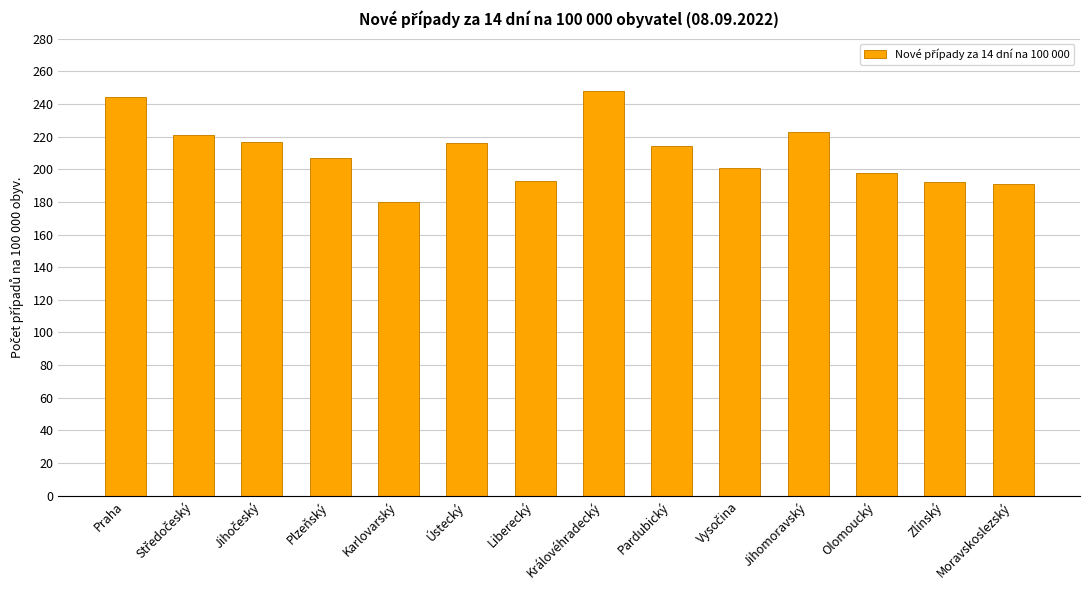

What position from the right is Královéhradecký?

7